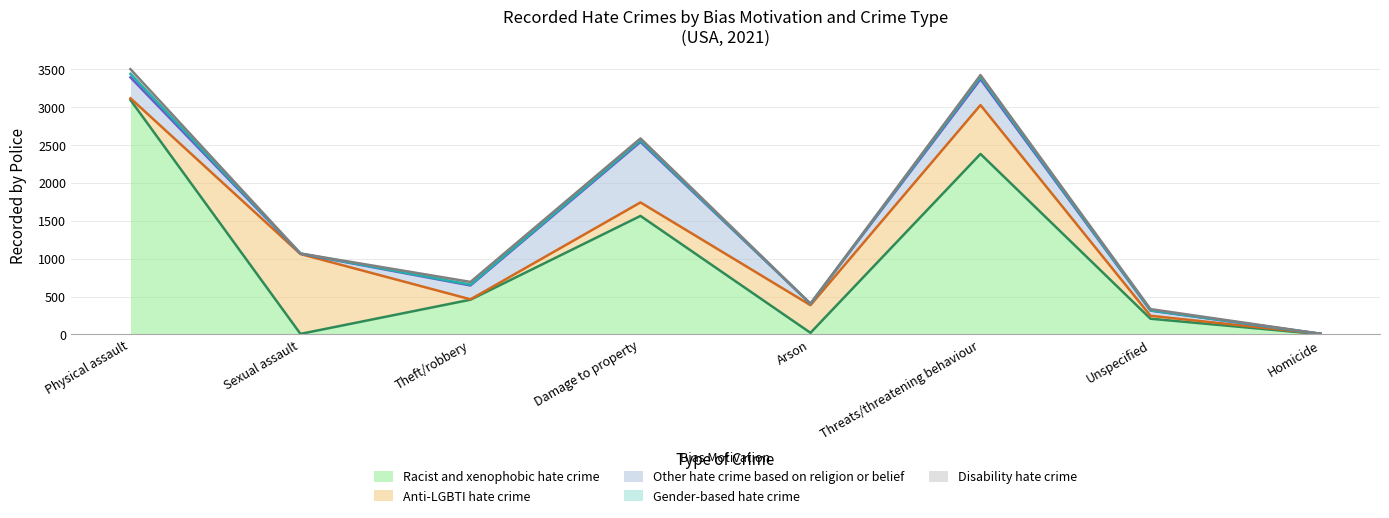

At Theft/robbery, list the series in order from smallest to largest.

Anti-LGBTI hate crime, Gender-based hate crime, Disability hate crime, Other hate crime based on religion or belief, Racist and xenophobic hate crime